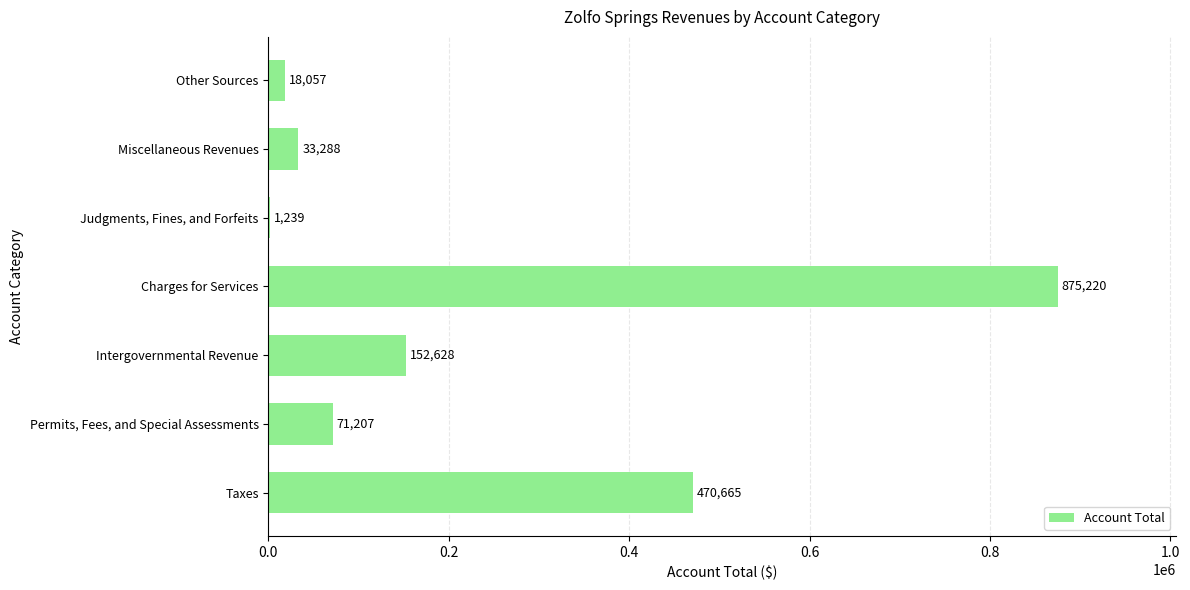

Are the bars horizontal?

Yes